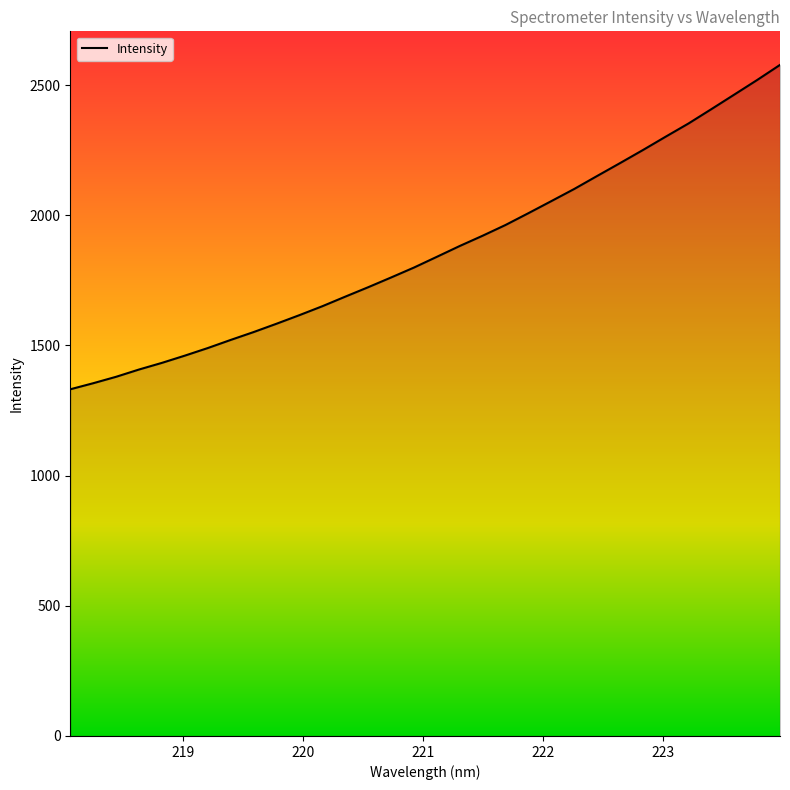

What is the difference between the maximum and minimum values?

1246.1